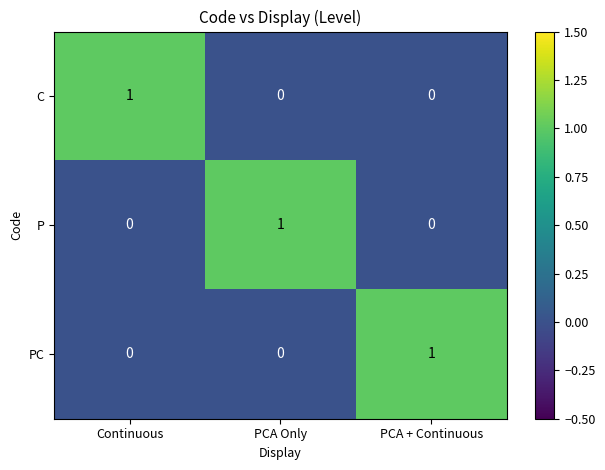

What is the difference between the highest and lowest values at Continuous?

1